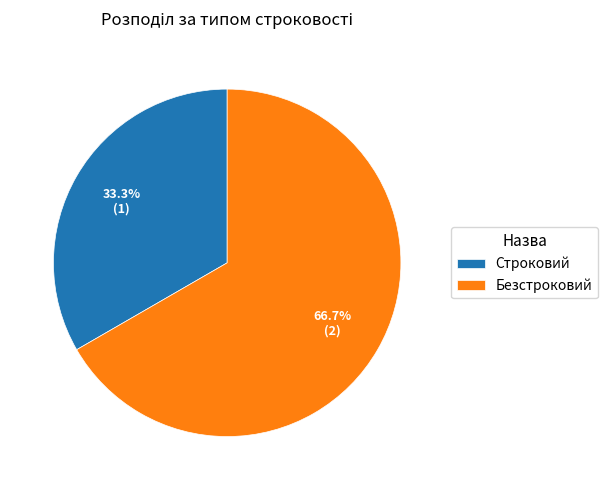

What is the ratio of the value at Строковий to the value at Безстроковий?

0.5